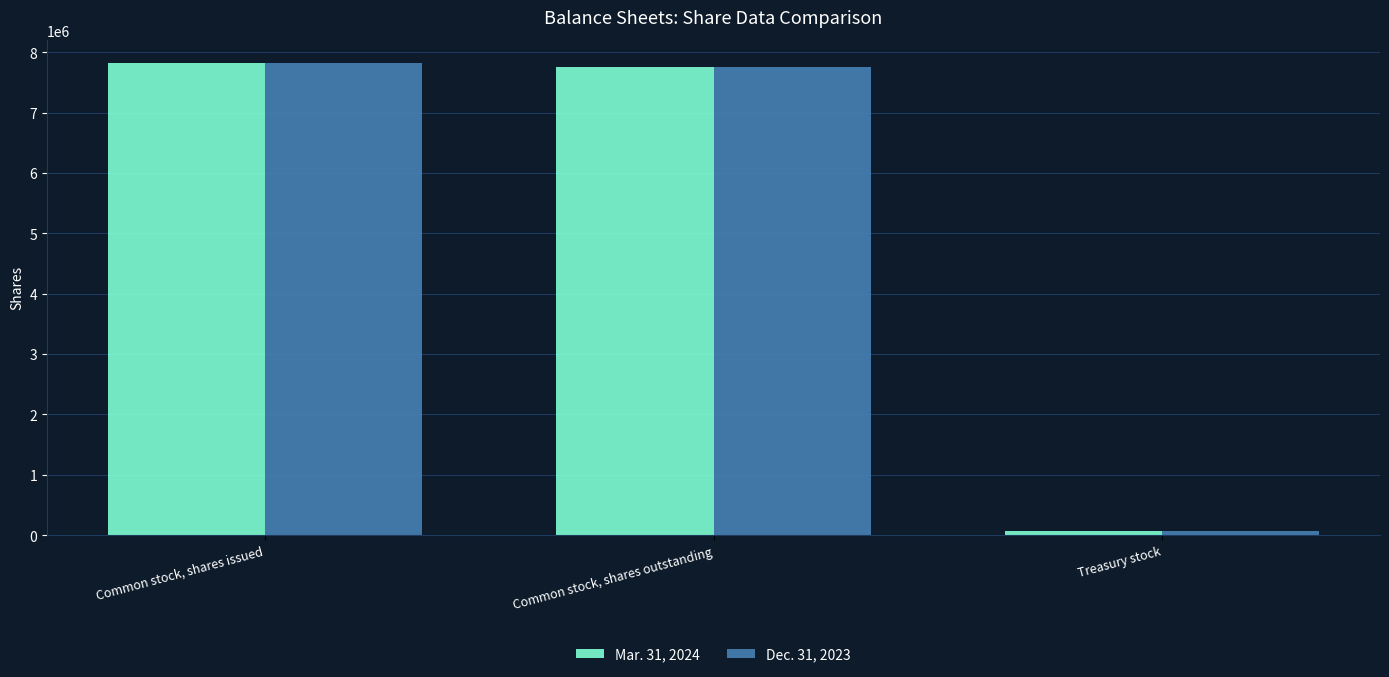

How many groups of bars are there?

3